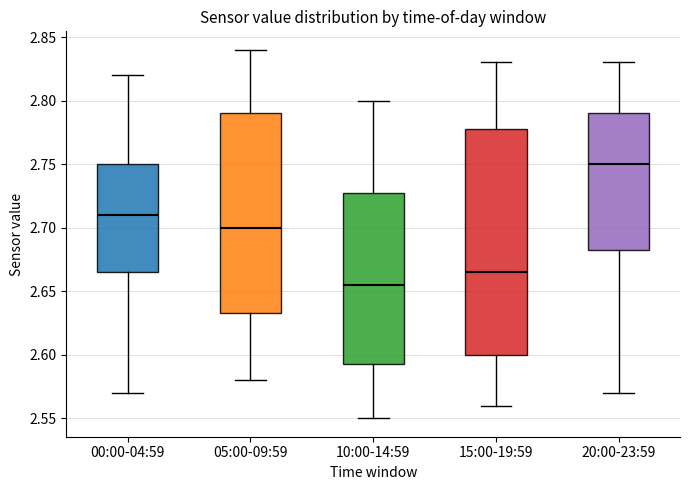

Comparing the boxes themselves (not the whiskers), which one is the tallest?

15:00-19:59